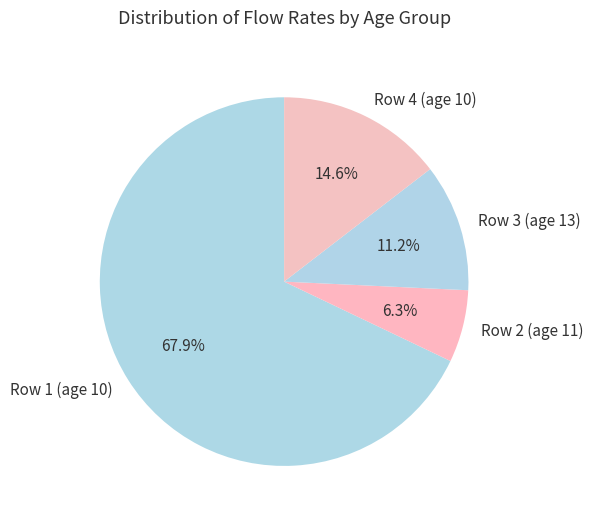

Rank the categories by value from highest to lowest.

Row 1 (age 10), Row 4 (age 10), Row 3 (age 13), Row 2 (age 11)